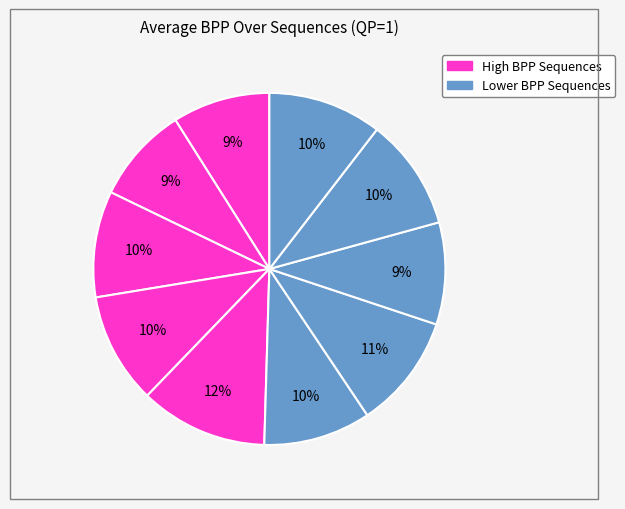

Count the number of slices in the pie.

10